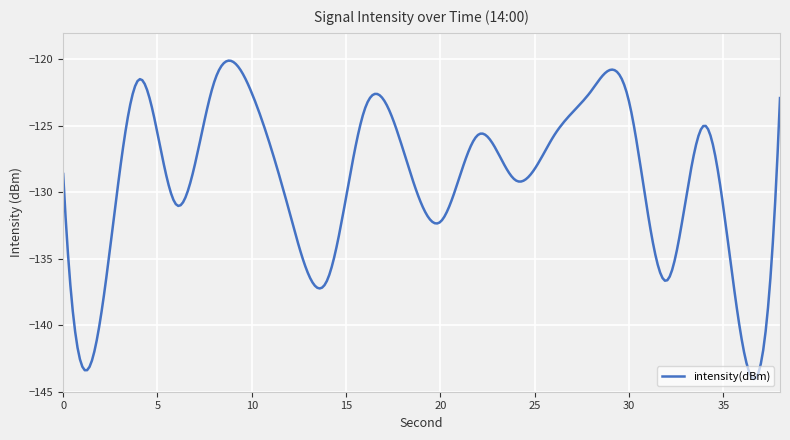

What is the greatest value displayed?

-120.1